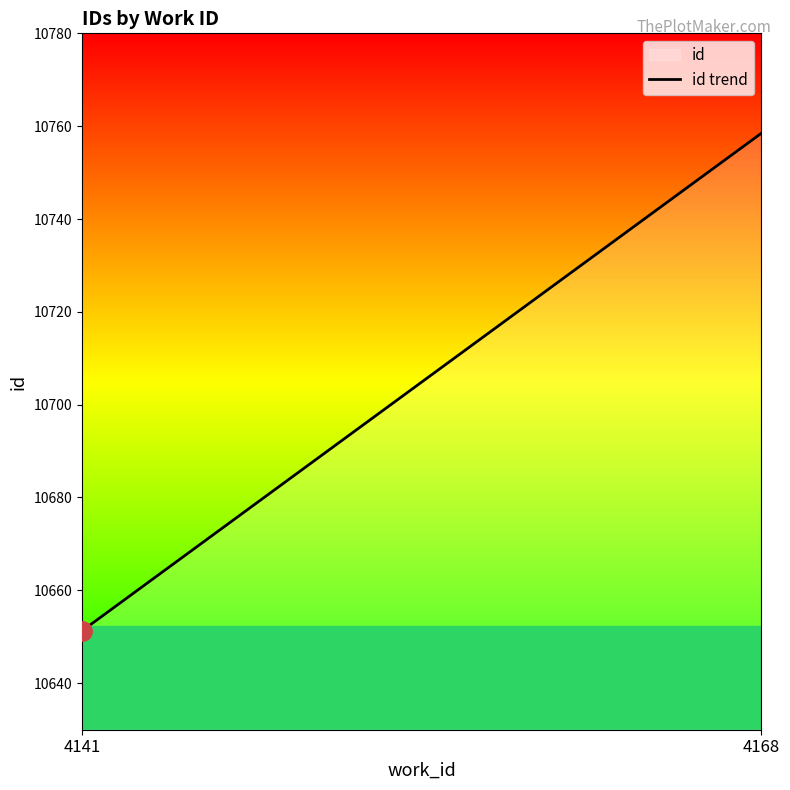

Is it true that the value at 4141 is 10648?

True